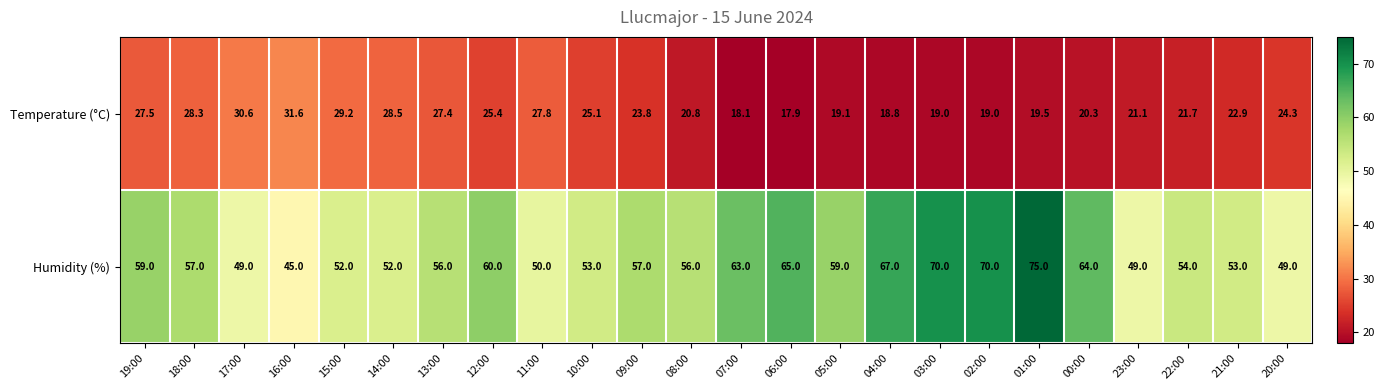

What is the sum of all Humidity (%) values?

1384.0